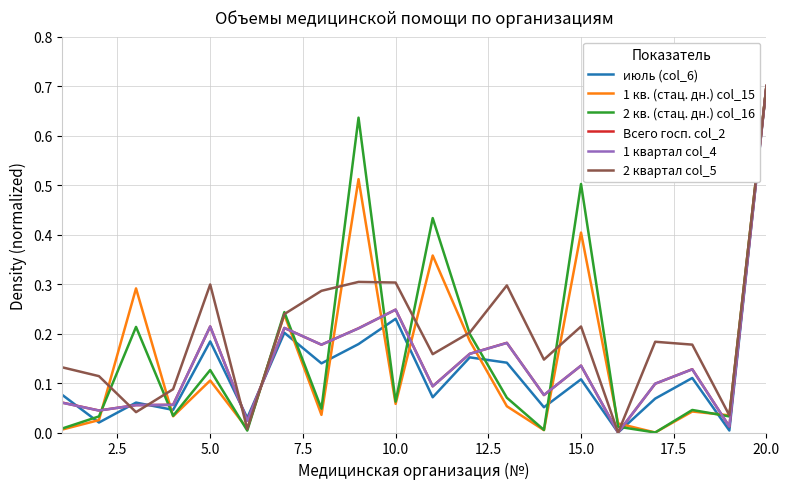

What is the maximum value for 2 квартал col_5?

0.7